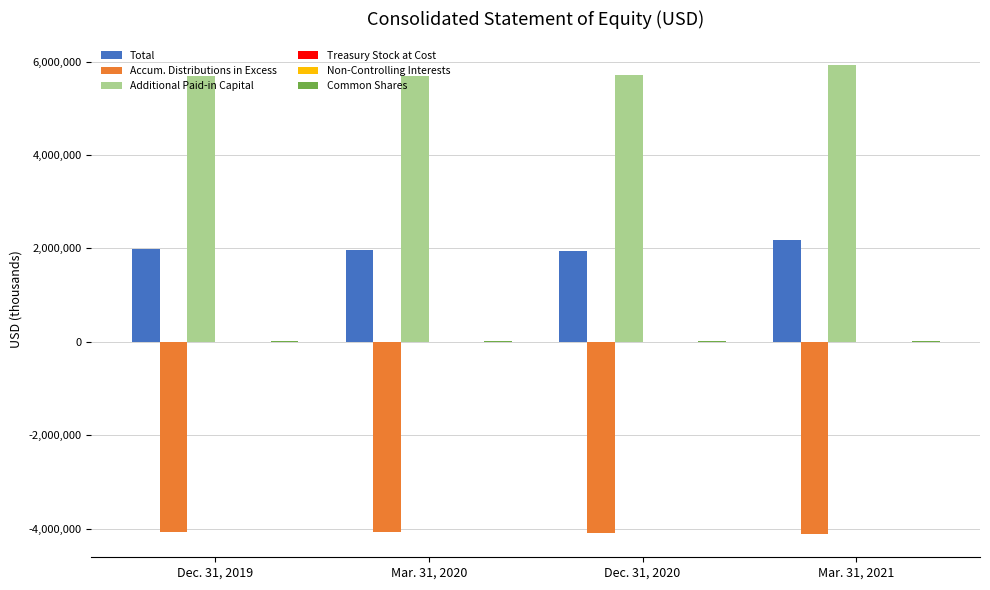

What is the greatest value displayed?

5933685